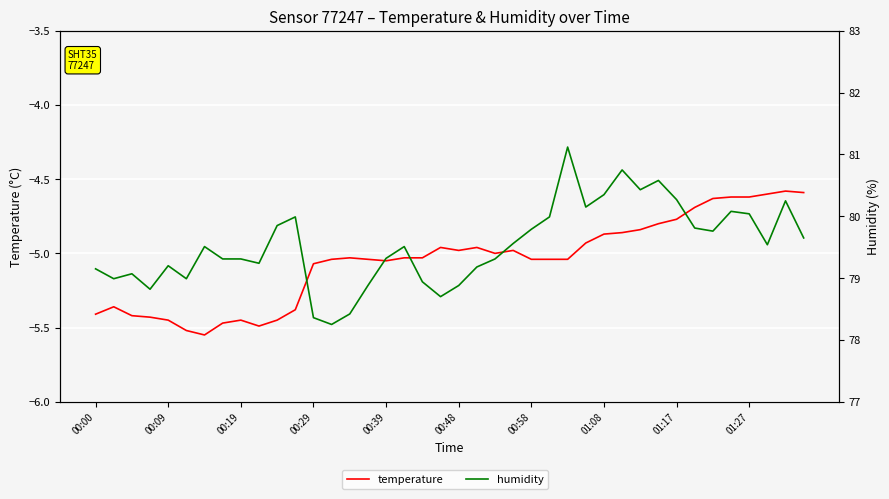

Is it true that temperature equals -7.2 at 30?

False